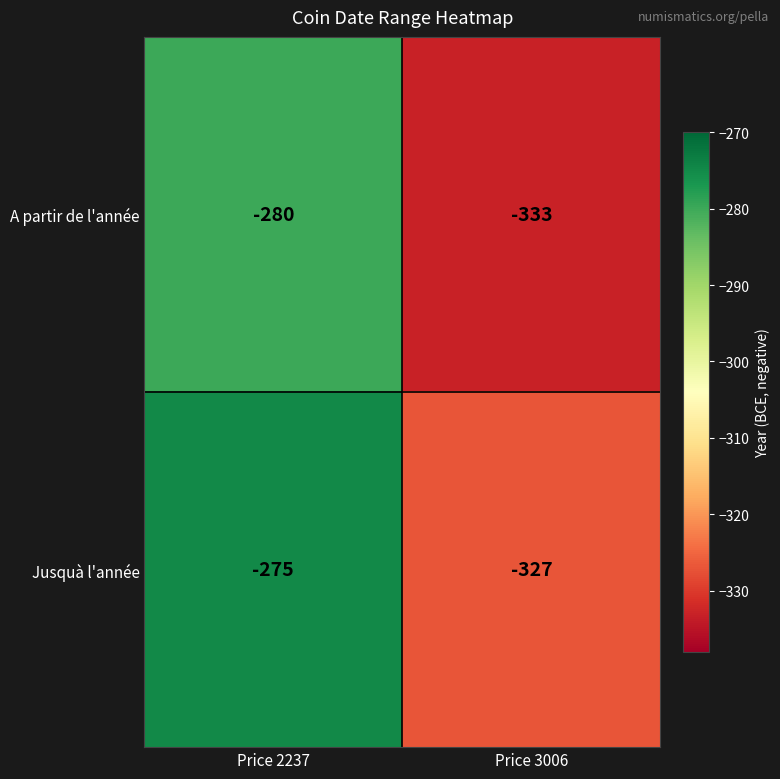

What is the total value across all series at Price 2237?

-555